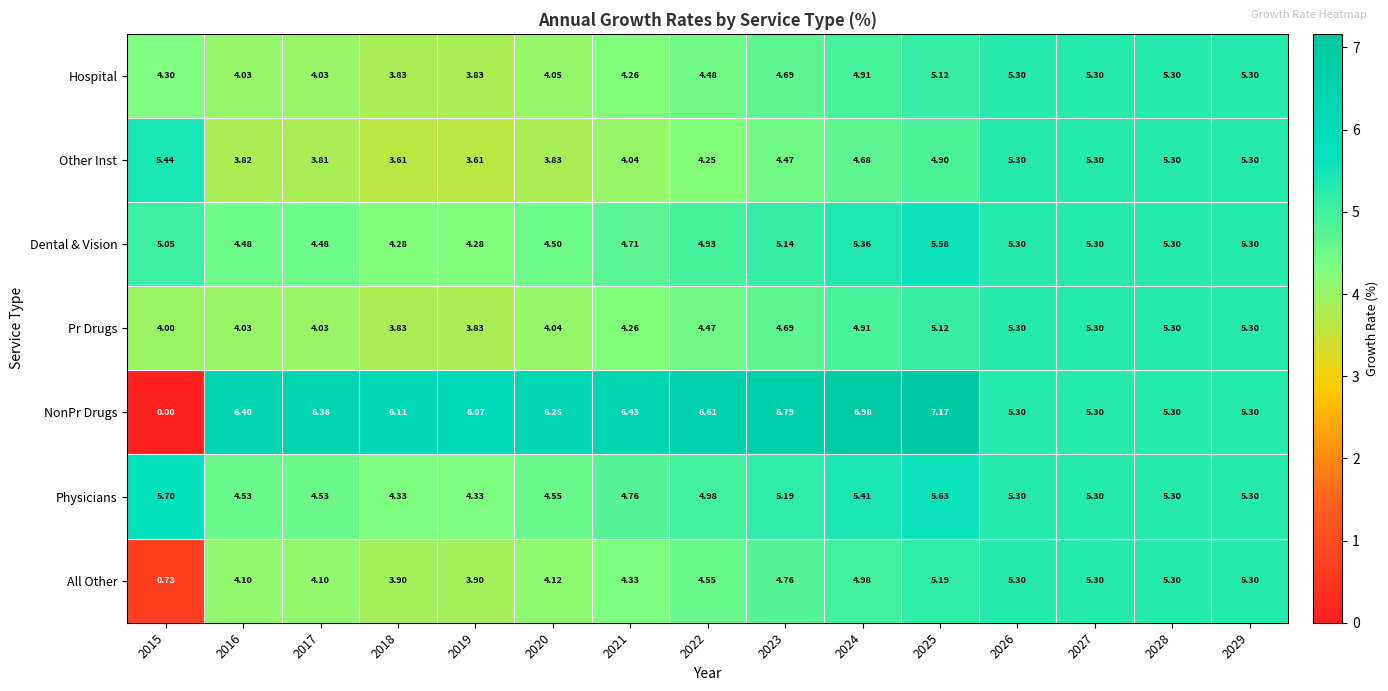

Between 2017 and 2027, which series saw the biggest shift?

Other Inst